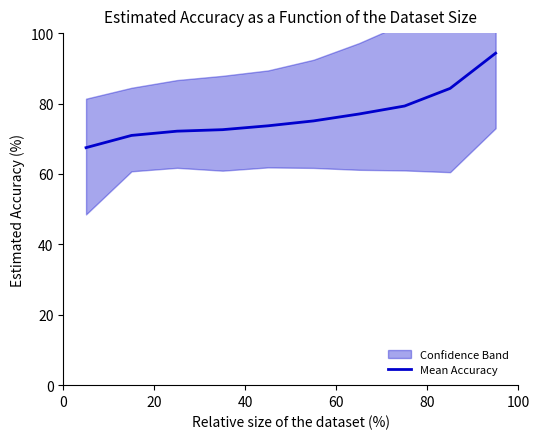

Does the chart have visible grid lines?

No